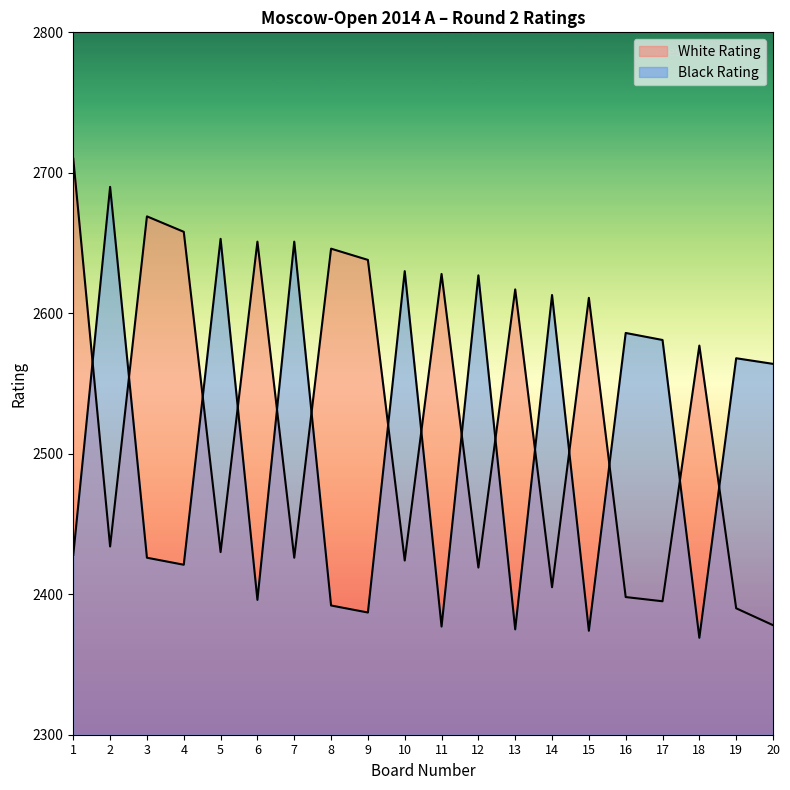

Rank the series at 15 from highest to lowest value.

White Rating, Black Rating